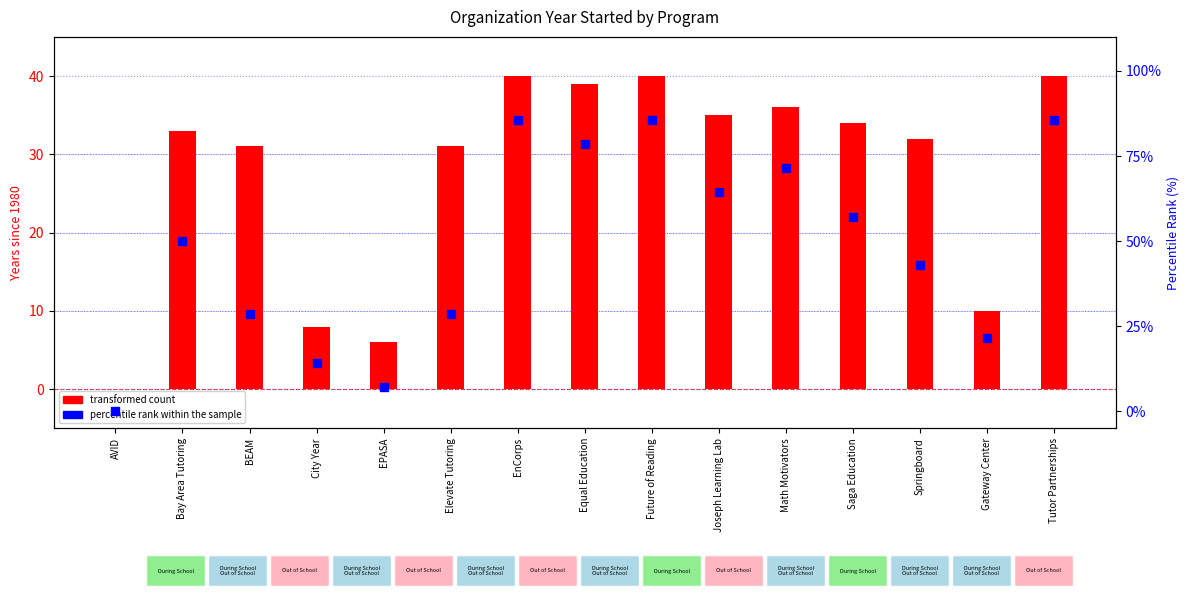

At which category is the sum across all series the highest?

EnCorps